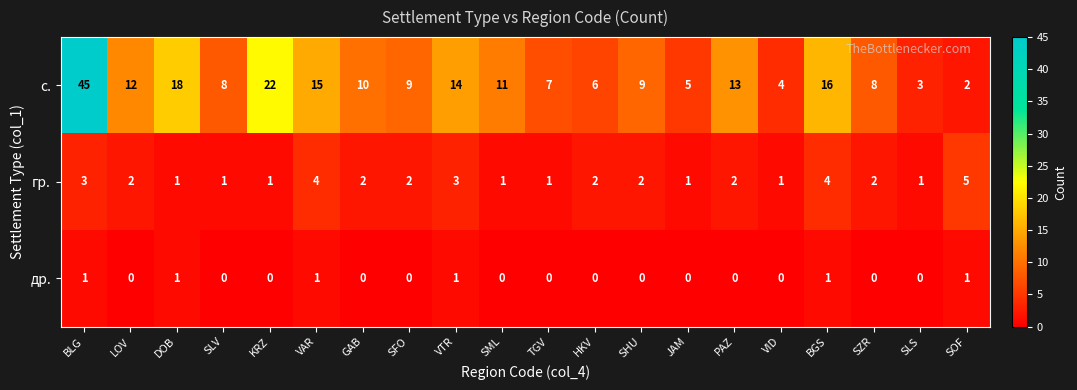

True or false: др. has a value of 0 at SHU.

True